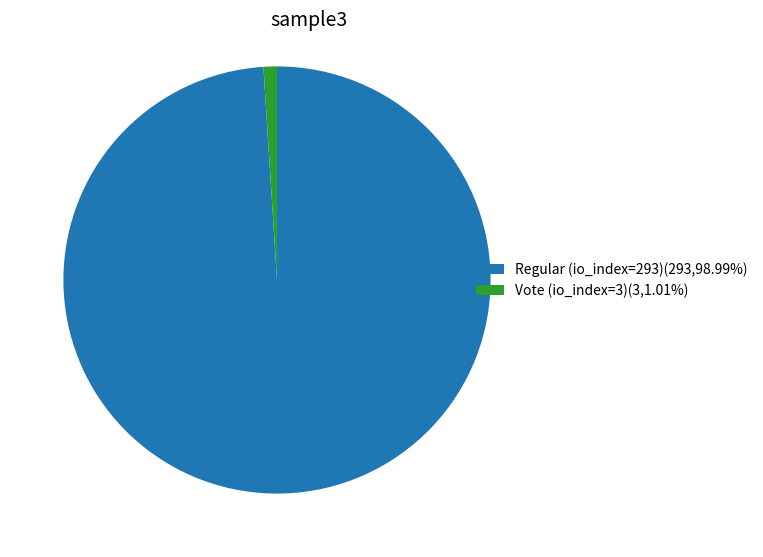

How many slices are in this pie chart?

2